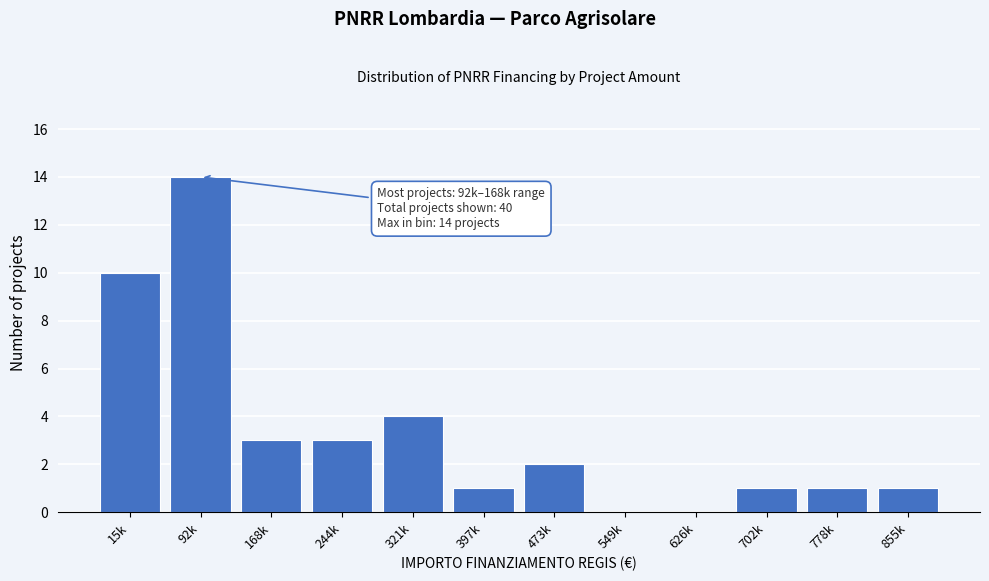

Reading left to right, extract all data points from this chart.

15k=10	92k=14	168k=3	244k=3	321k=4	397k=1	473k=2	549k=0	626k=0	702k=1	778k=1	855k=1